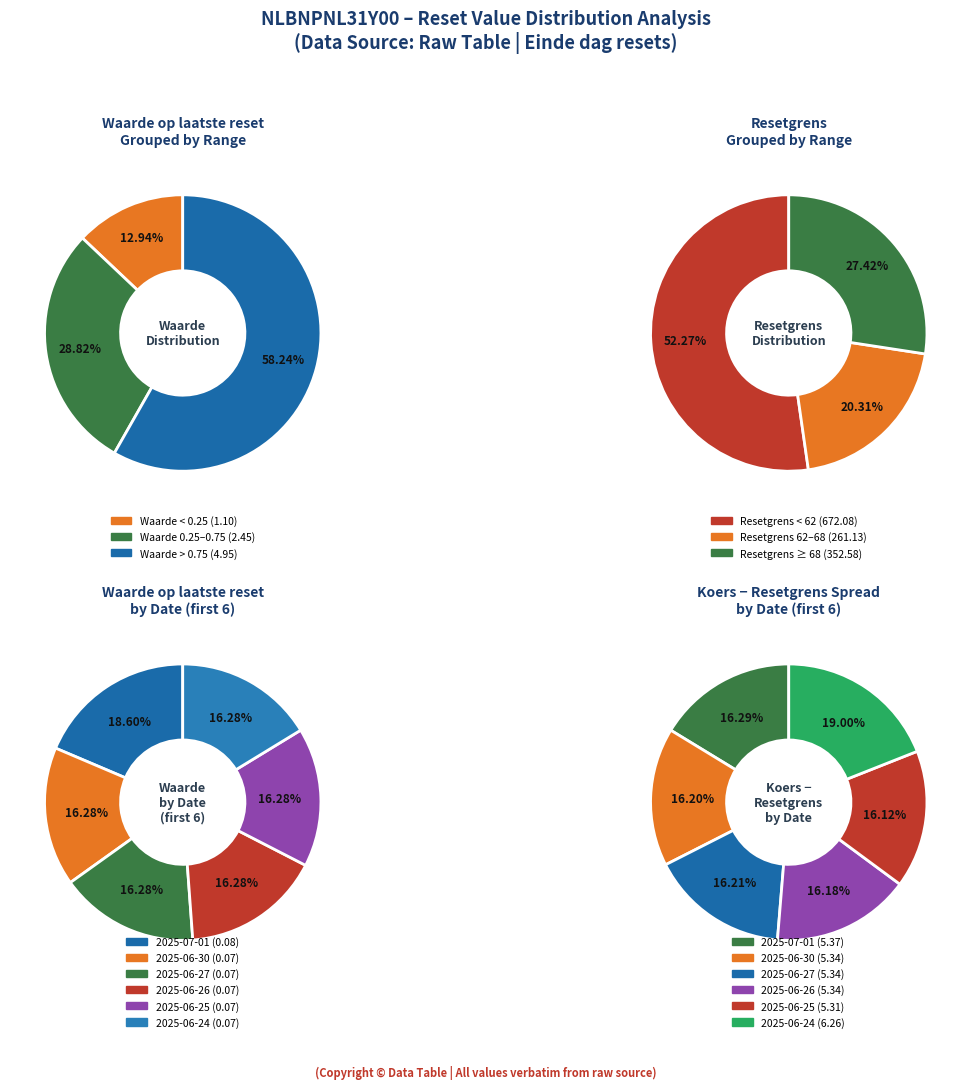

Do 2025-06-04 and 2025-06-27 together represent more than half of the pie?

No